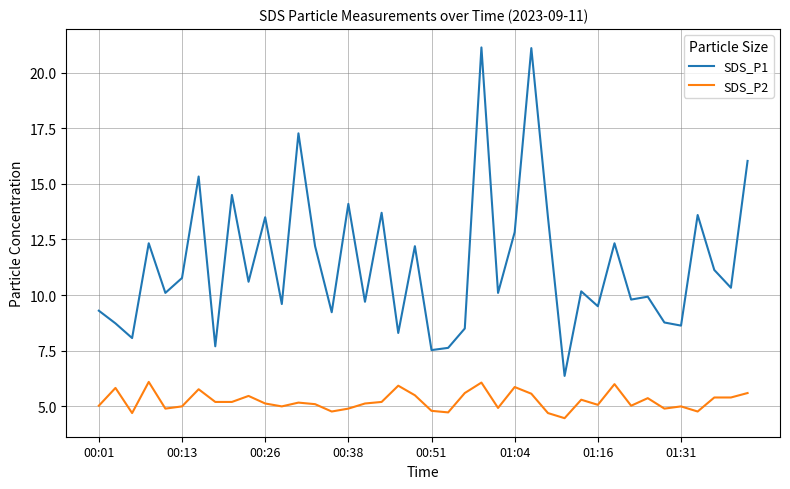

What is the highest value of the SDS_P2 series?

6.1